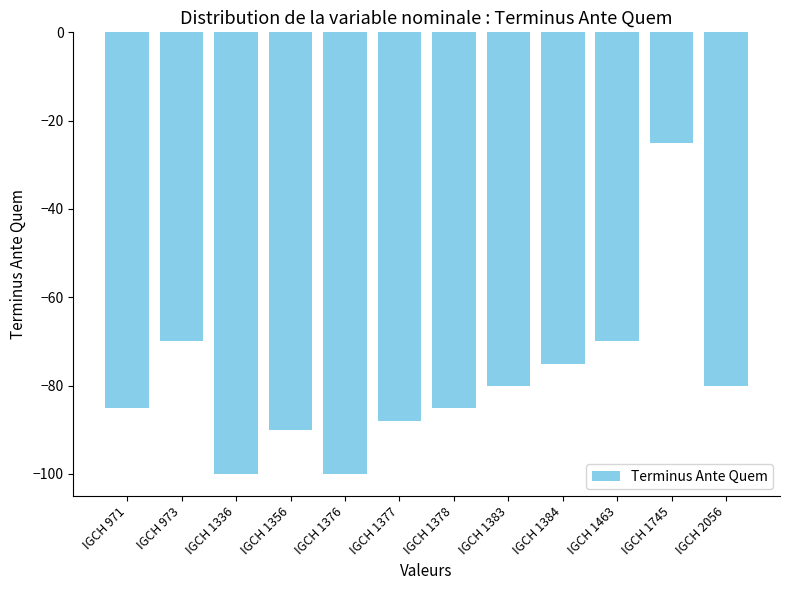

How many categories are shown in the chart?

12